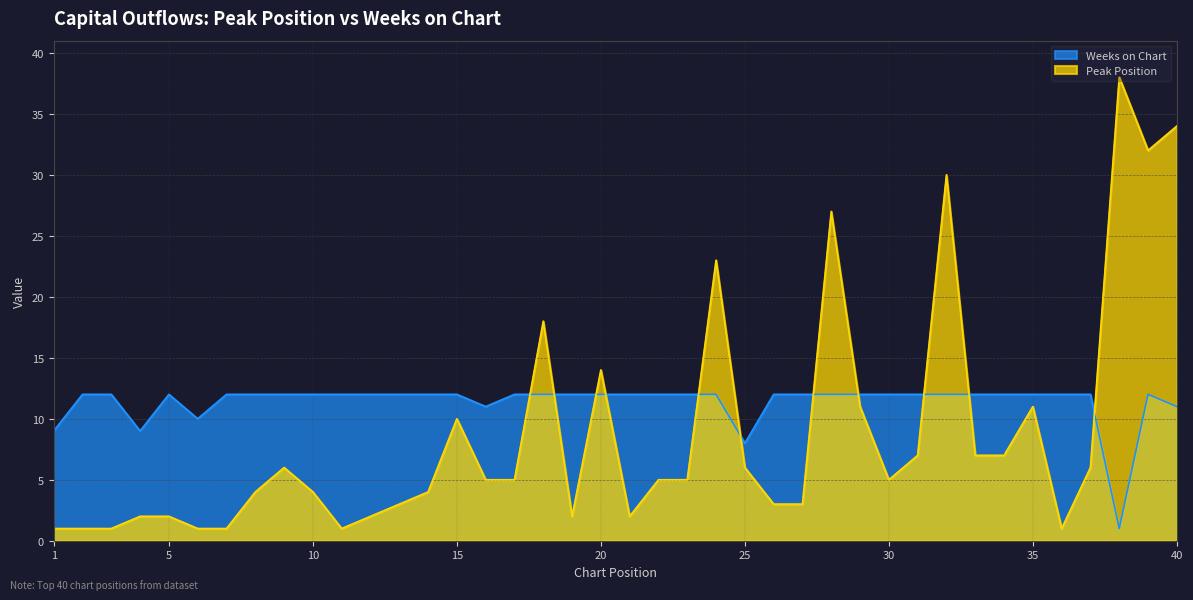

List the series in order of their peak value, highest first.

Peak Position, Weeks on Chart